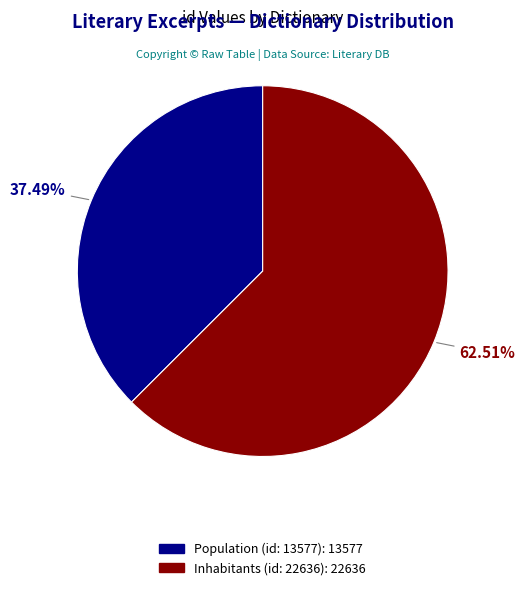

To the nearest percent, what is the difference between the largest and smallest slice percentages?

25%